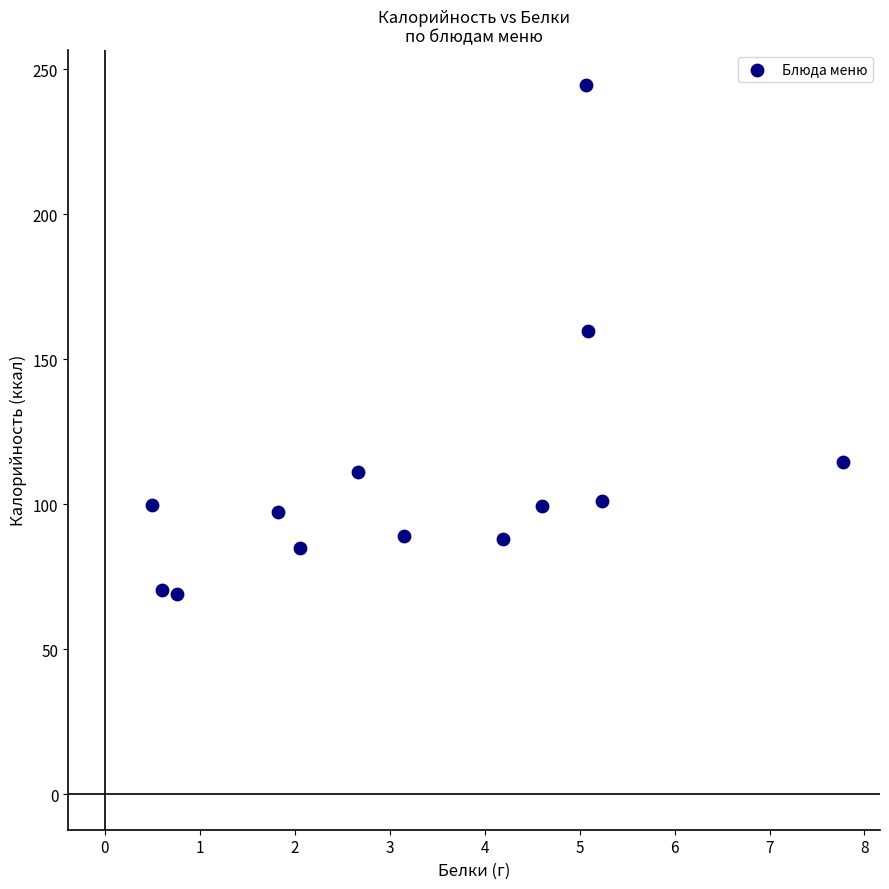

What Y value in the scatter plot is closest to 156?

159.8